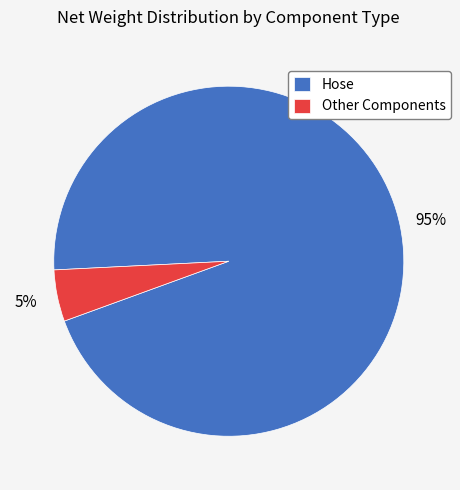

Which slice is the smallest?

Other Components